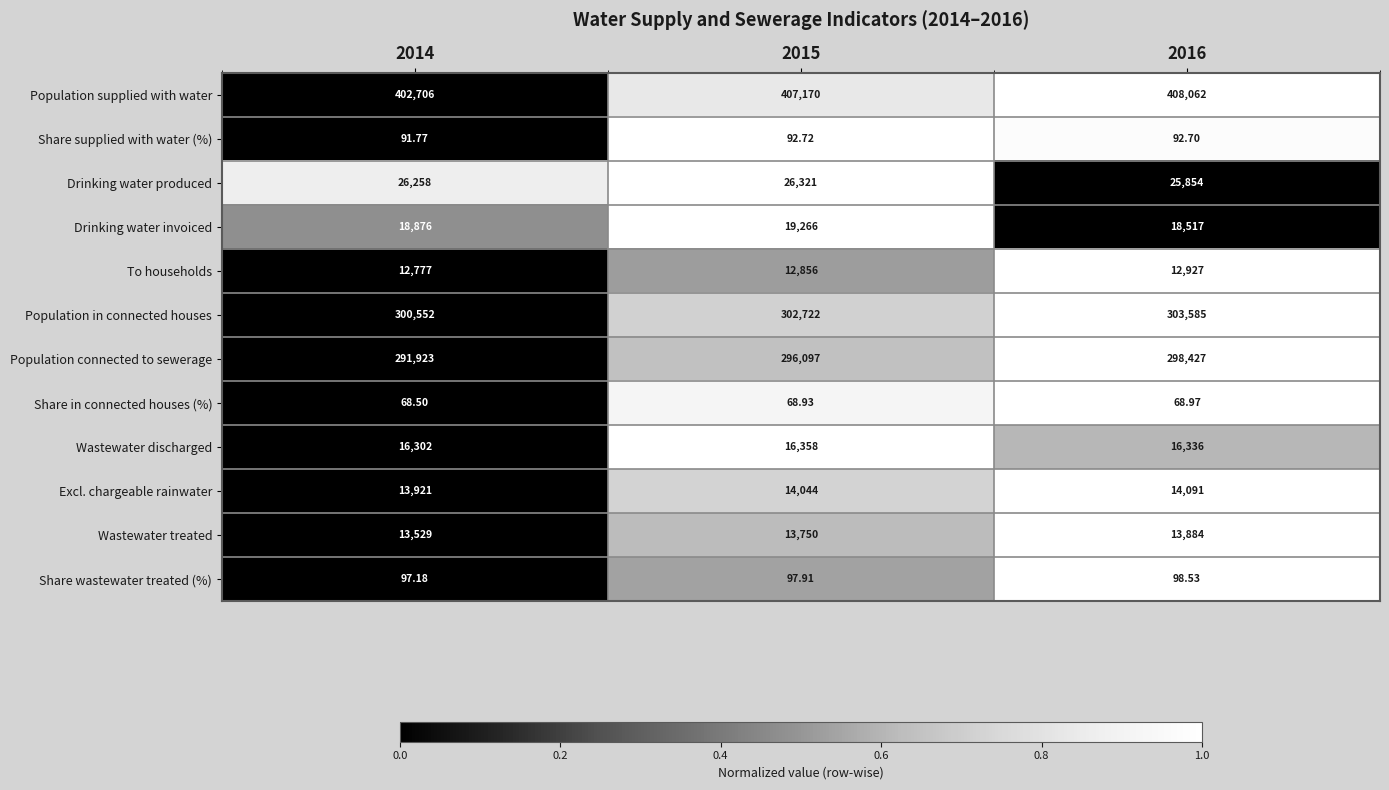

Which series has the widest spread of values?

Population connected to sewerage